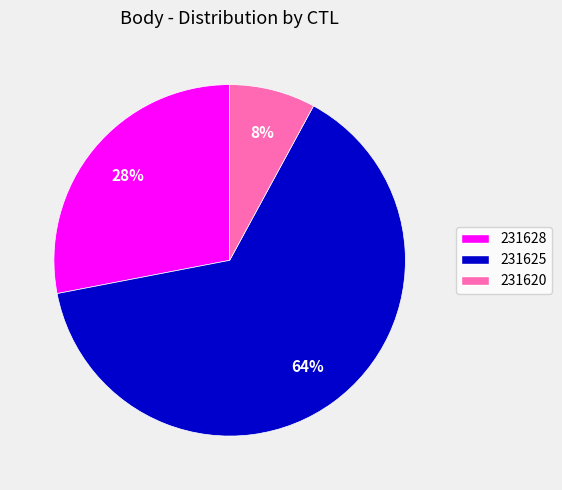

What is the ratio of the value at 231628 to the value at 231620?

3.5